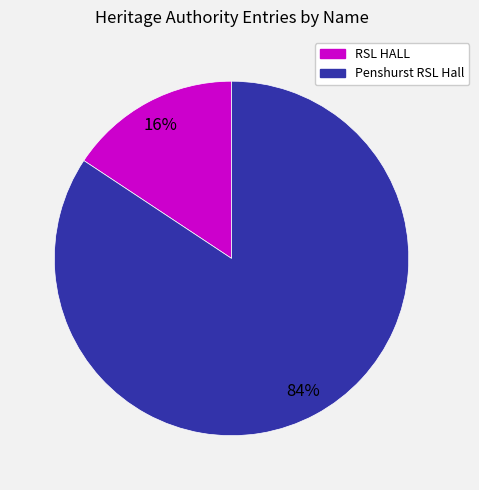

Between Penshurst RSL Hall and RSL HALL, which is larger?

Penshurst RSL Hall